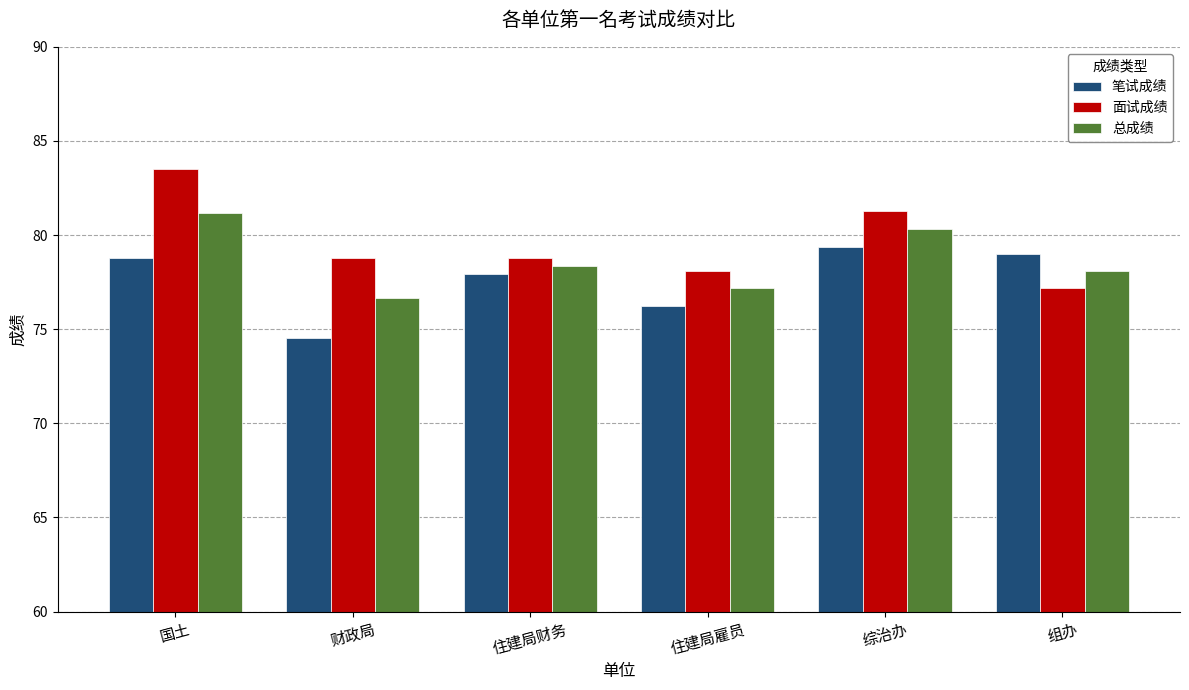

Which series changed the most between 国土 and 住建局财务?

面试成绩